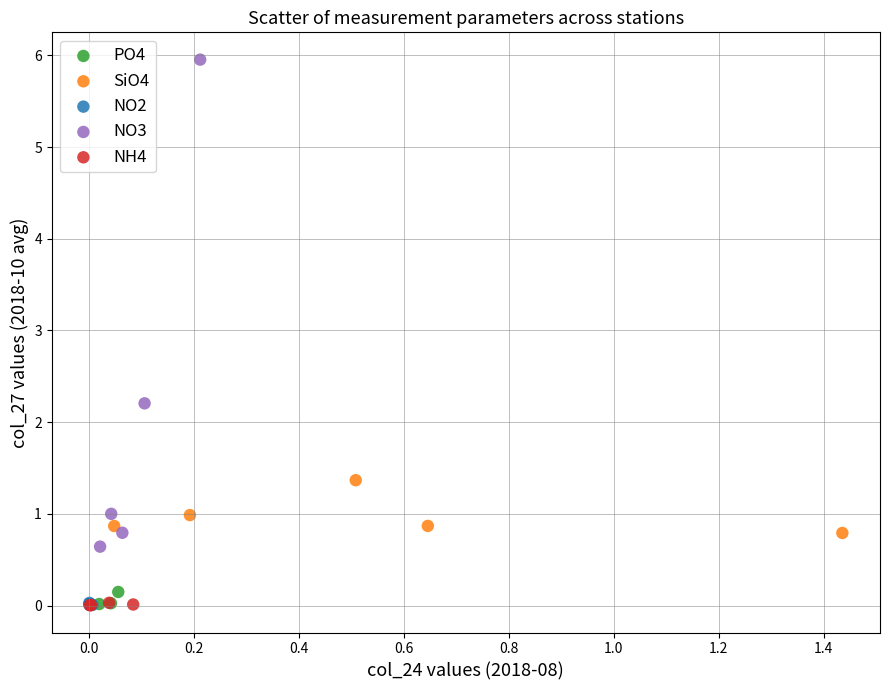

Which series contains the highest Y value?

NO3